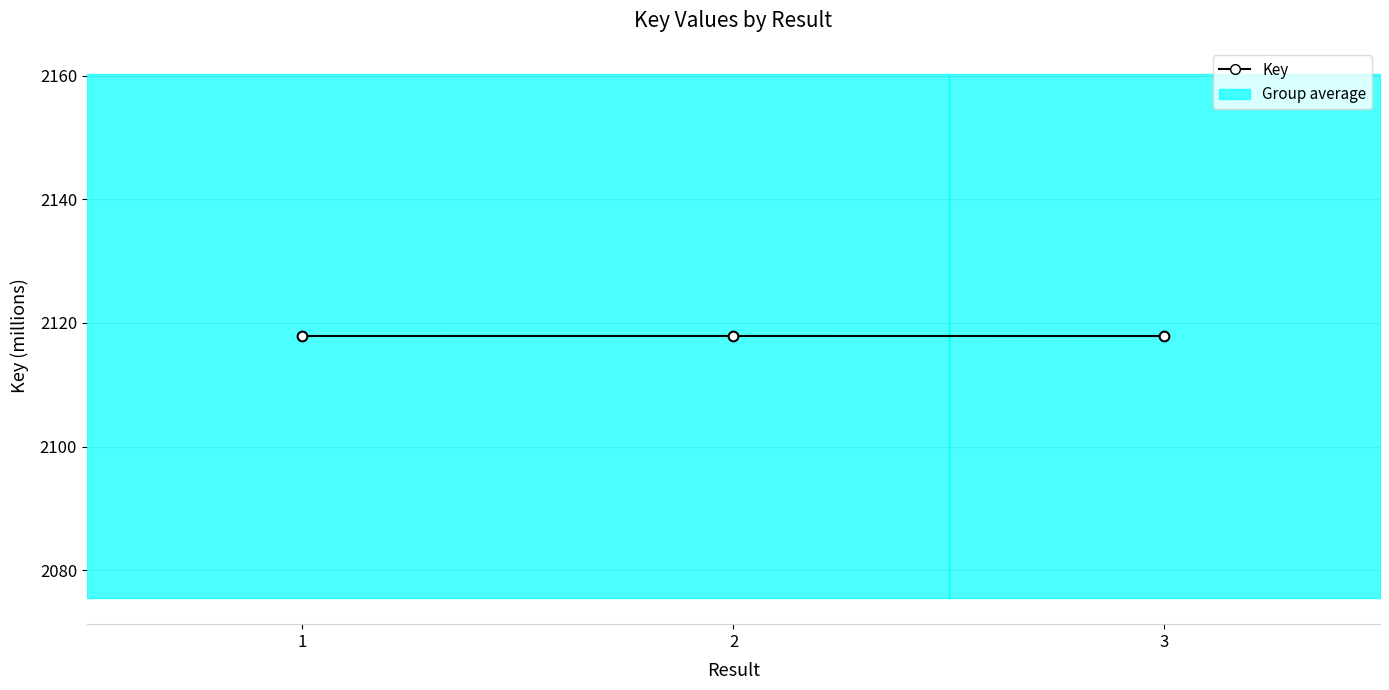

Approximately how many times larger is the value at 3 compared to 2?

1.0